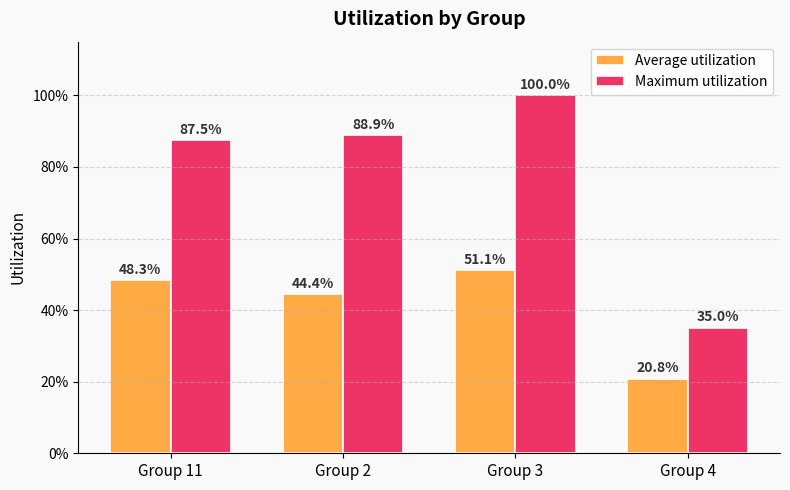

Which category has the lowest value in the Maximum utilization series?

Group 4